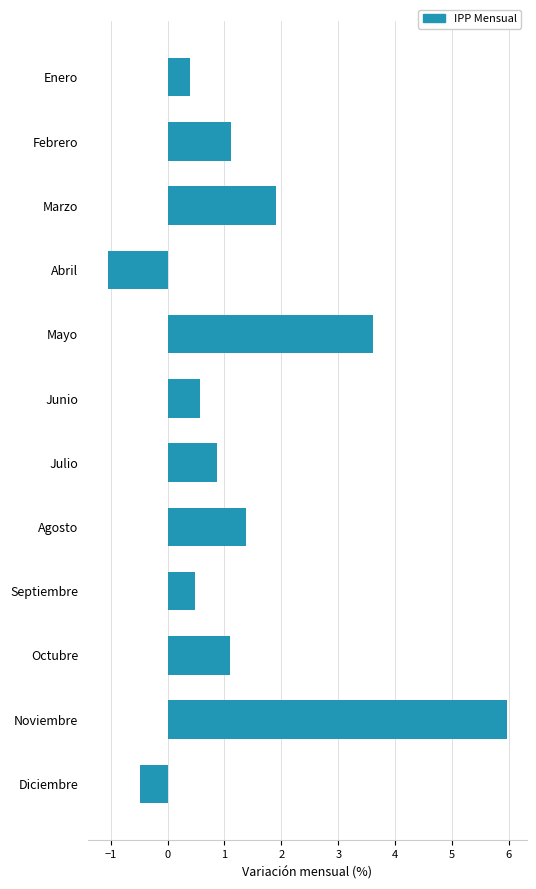

What value does the data have at Diciembre?

-0.5